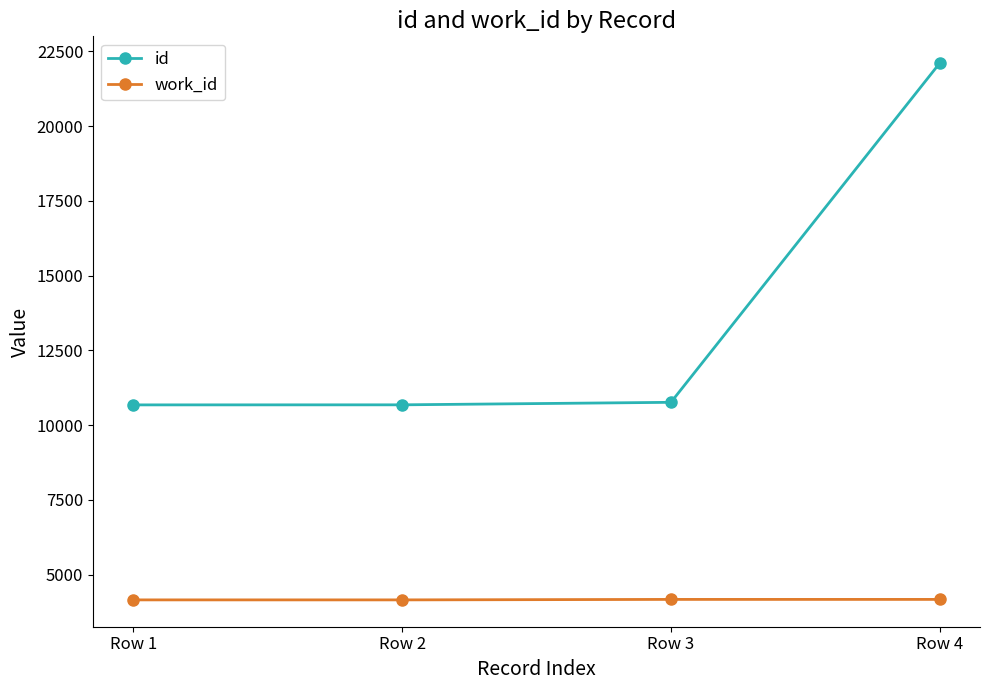

Which series has the widest spread of values?

id